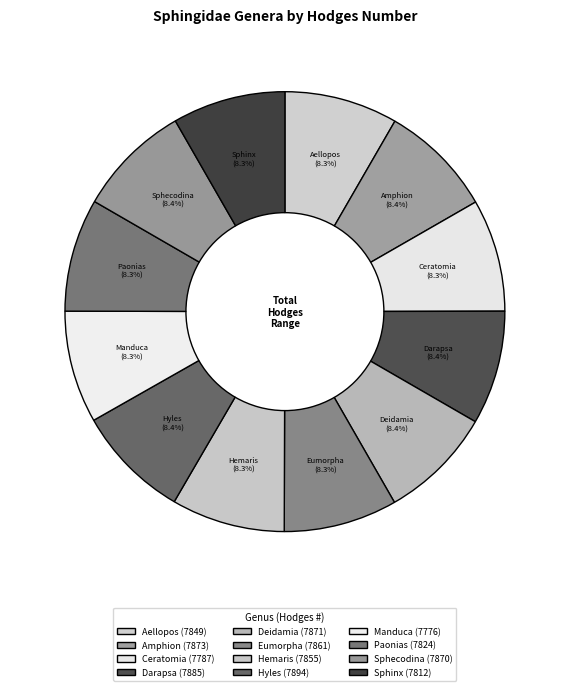

What is the ratio of the value at Ceratomia to the value at Manduca?

1.0